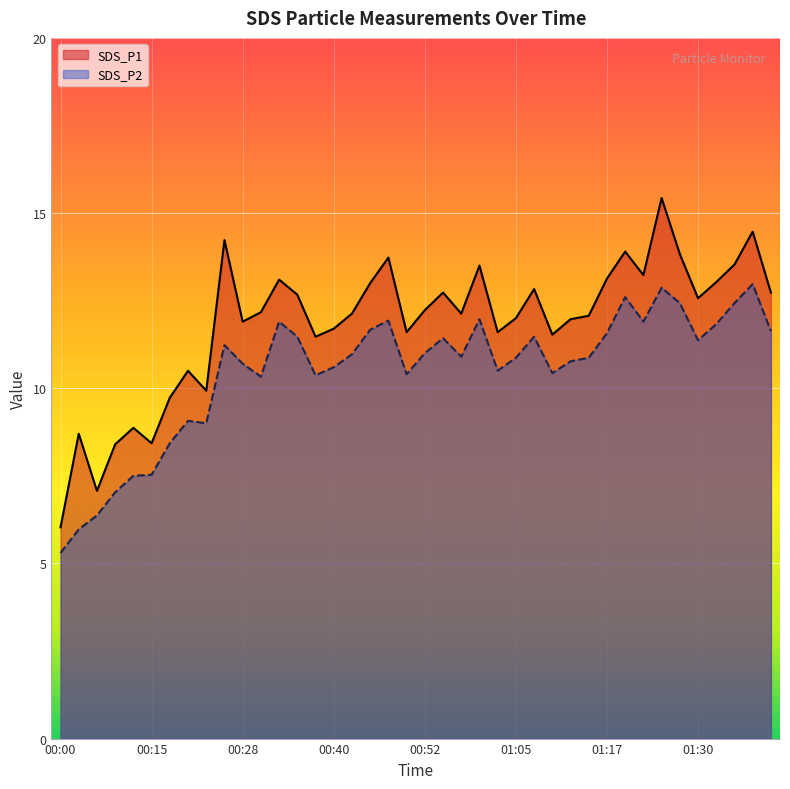

What is the label of the 36th point from the left?

01:30